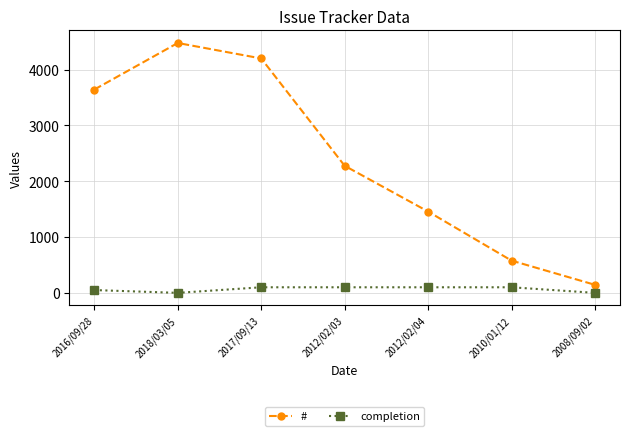

Reading left to right, list all the values displayed in this chart.

#: 2016/09/28=3643	2018/03/05=4477	2017/09/13=4200	2012/02/03=2277	2012/02/04=1457	2010/01/12=578	2008/09/02=144
completion: 2016/09/28=50	2018/03/05=0	2017/09/13=100	2012/02/03=100	2012/02/04=100	2010/01/12=100	2008/09/02=0